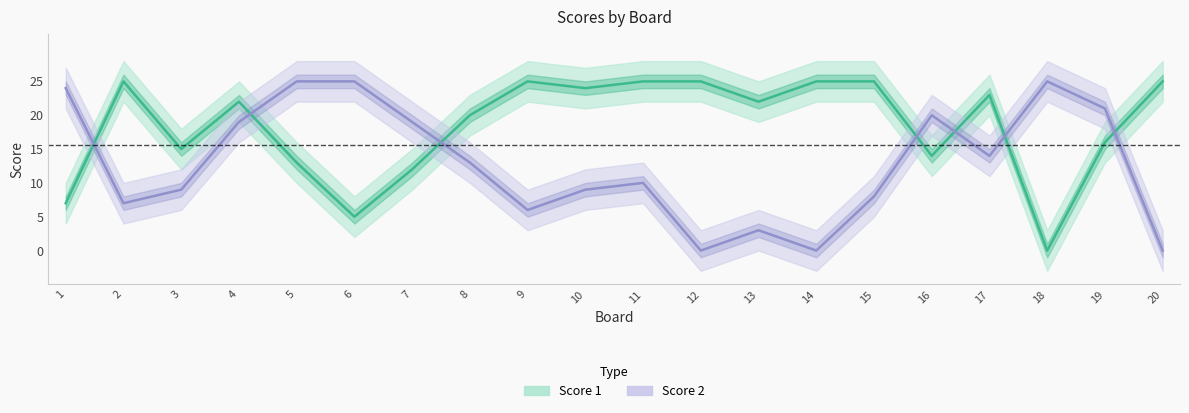

At which category does Score 2 reach its first local valley?

2